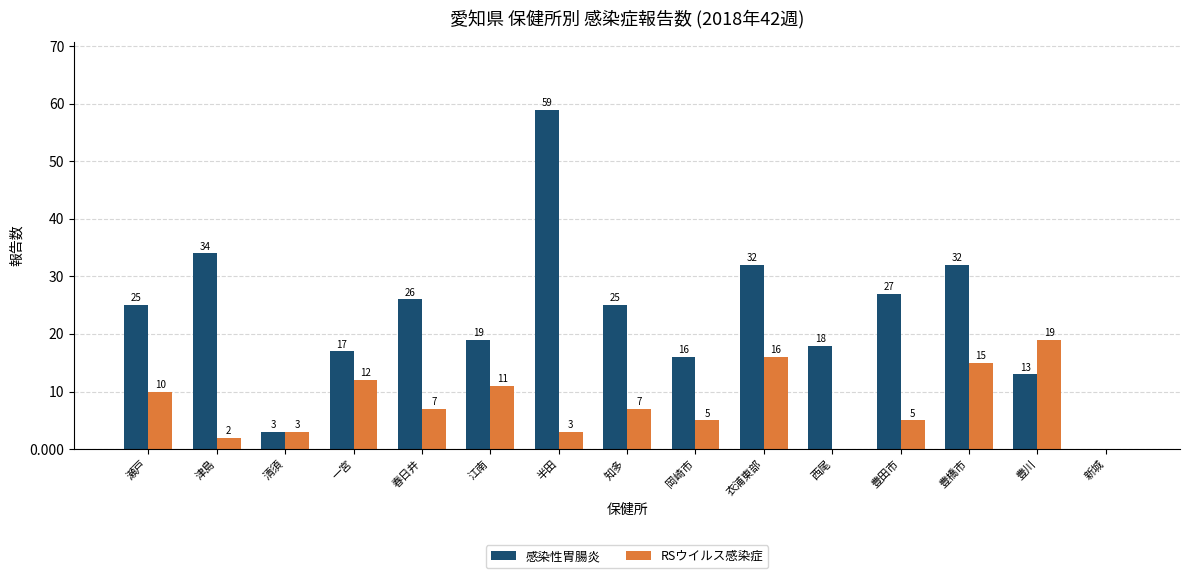

Reading left to right, what are all the values shown in this chart?

感染性胃腸炎: 瀬戸=25	津島=34	清須=3	一宮=17	春日井=26	江南=19	半田=59	知多=25	岡崎市=16	衣浦東部=32	西尾=18	豊田市=27	豊橋市=32	豊川=13	新城=0
RSウイルス感染症: 瀬戸=10	津島=2	清須=3	一宮=12	春日井=7	江南=11	半田=3	知多=7	岡崎市=5	衣浦東部=16	西尾=0	豊田市=5	豊橋市=15	豊川=19	新城=0